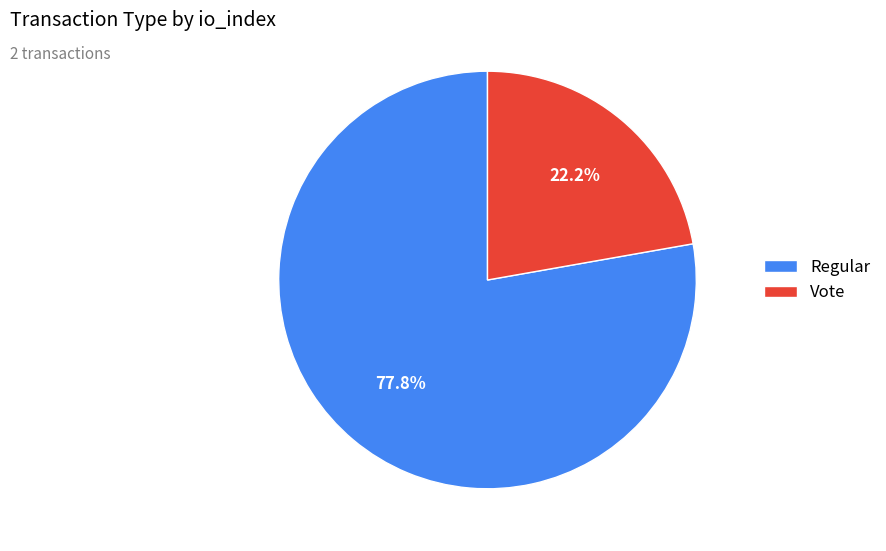

Is there any slice that represents more than half of the pie?

Yes